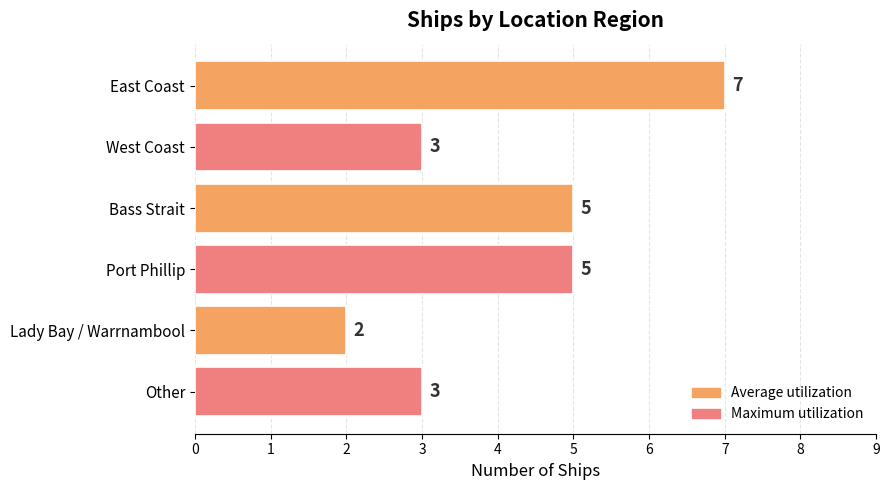

What is the label of the 6th bar from the bottom?

East Coast